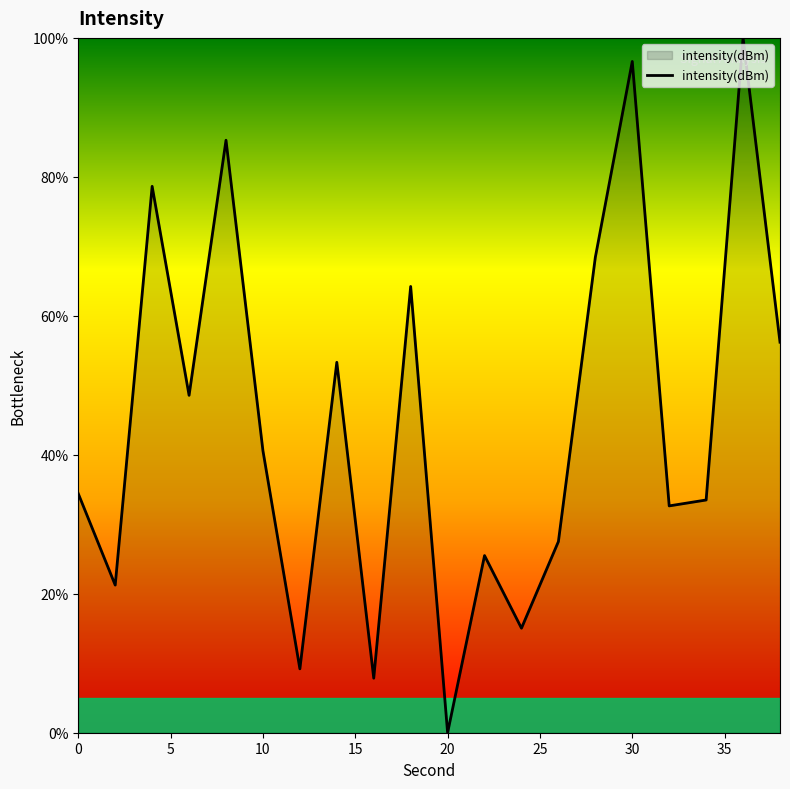

What is the difference between the maximum and minimum values?

100.0